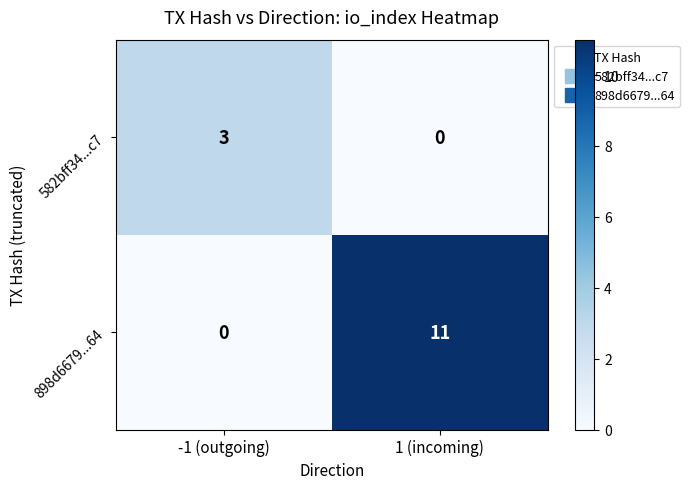

Rank the series at -1 (outgoing) from highest to lowest value.

582bff34...c7, 898d6679...64